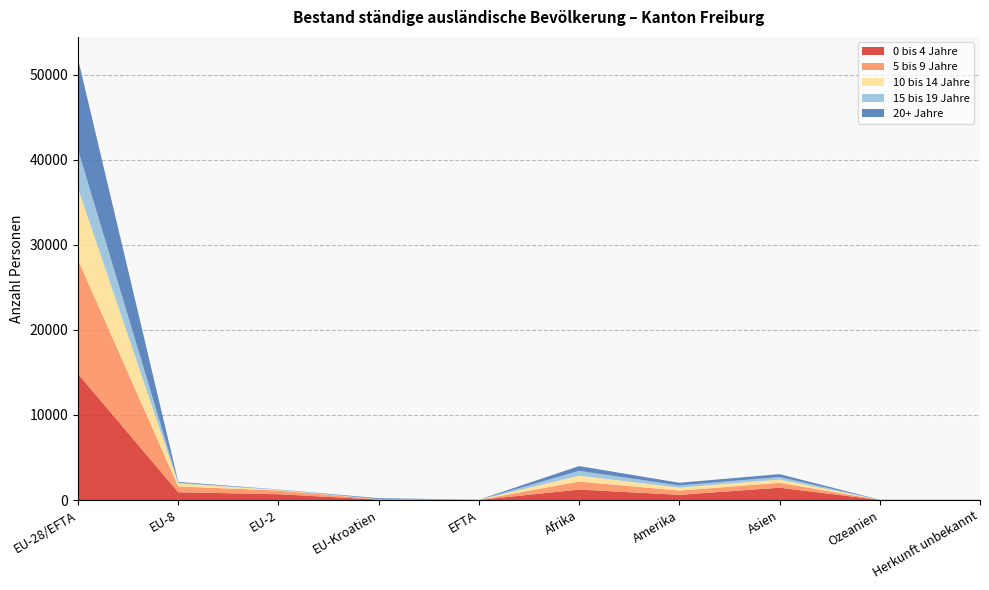

Reading left to right, list all the values displayed in this chart.

0 bis 4 Jahre: 14818	914	684	56	8	1228	611	1448	13	12
5 bis 9 Jahre: 13409	683	433	32	7	942	502	576	7	11
10 bis 14 Jahre: 8403	357	62	16	9	690	343	390	3	7
15 bis 19 Jahre: 4532	78	43	11	2	567	259	292	8	5
20+ Jahre: 10685	96	19	102	11	564	313	337	6	1